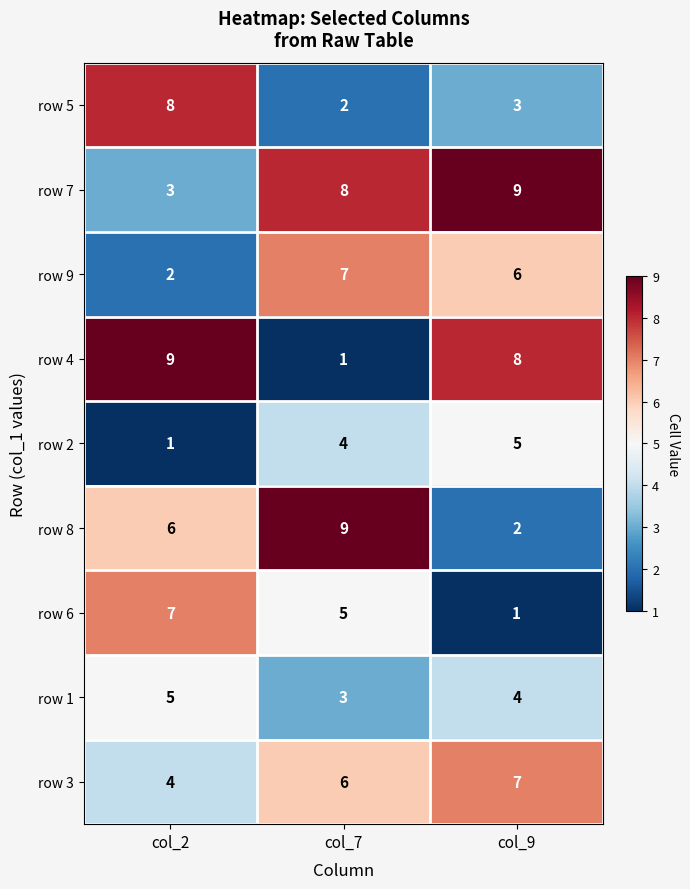

Is the value of row 1 at col_7 greater than the value of row 2 at col_9?

No